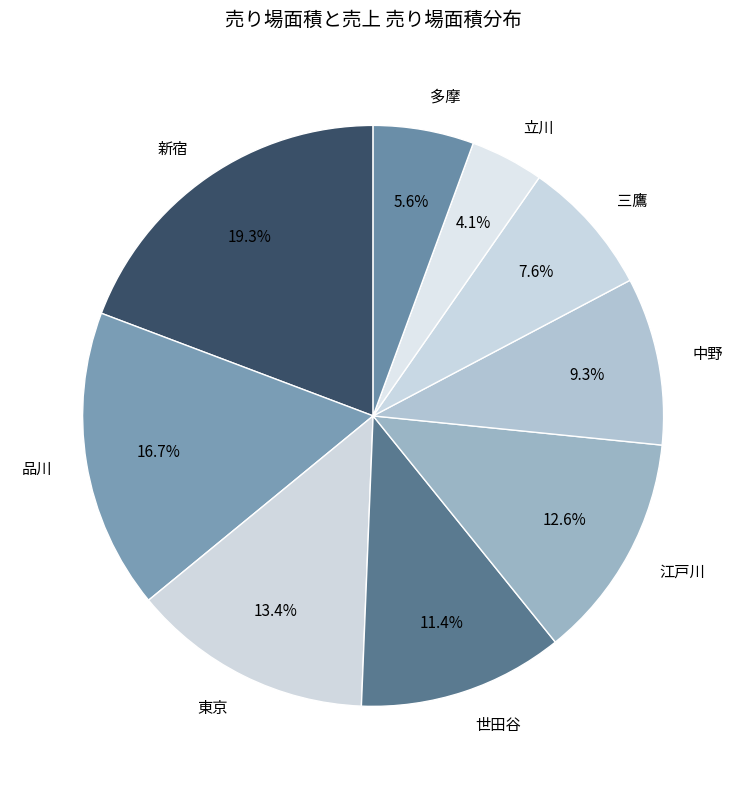

To the nearest percent, what percentage of the pie is 多摩?

6%